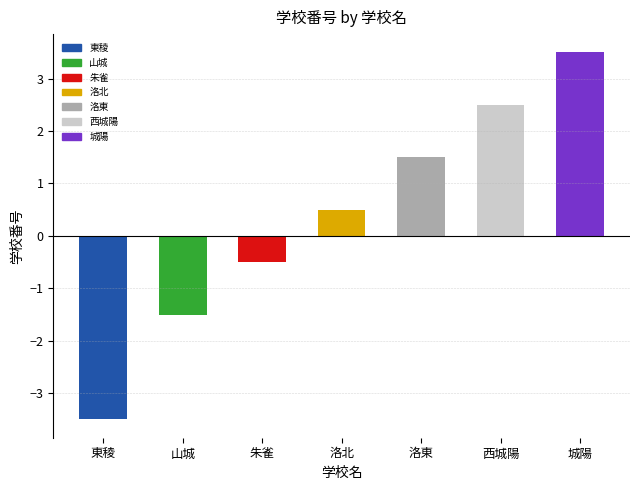

Reading left to right, what are all the values shown in this chart?

東稜=-3.5	山城=-1.5	朱雀=-0.5	洛北=0.5	洛東=1.5	西城陽=2.5	城陽=3.5